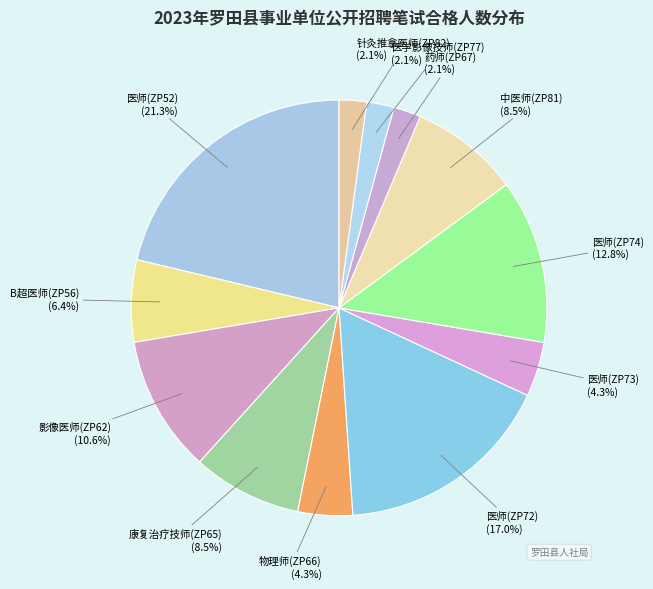

True or false: 医师(ZP72) accounts for 17% of the total.

True